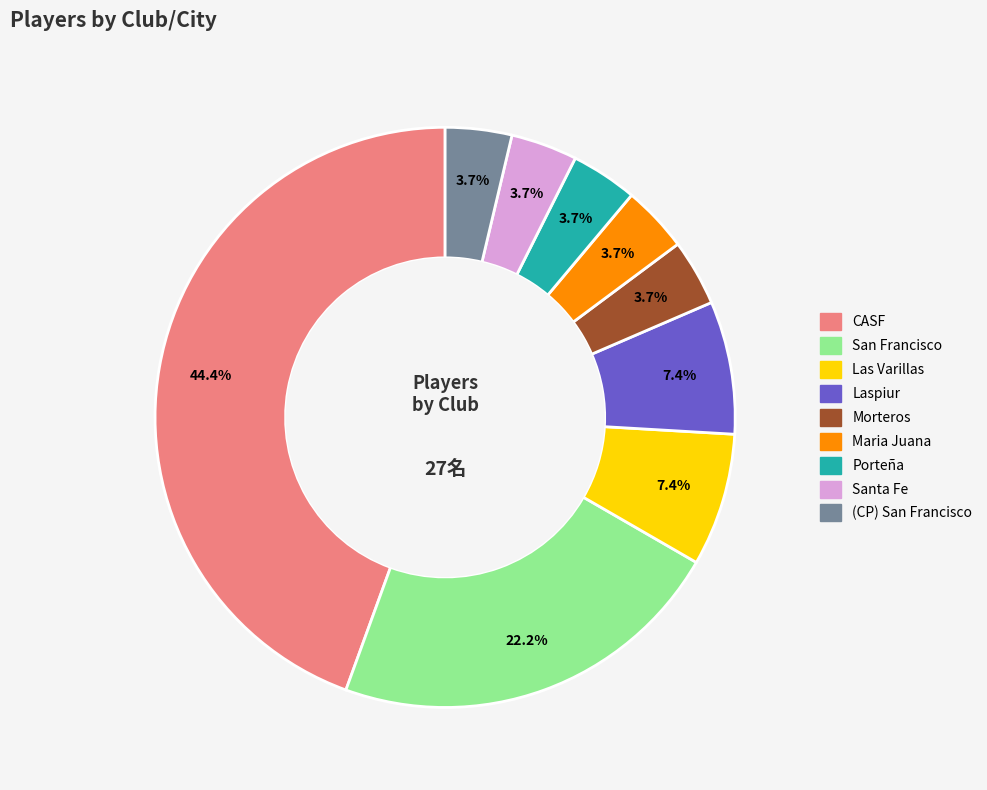

Which category has the biggest portion of the pie?

CASF